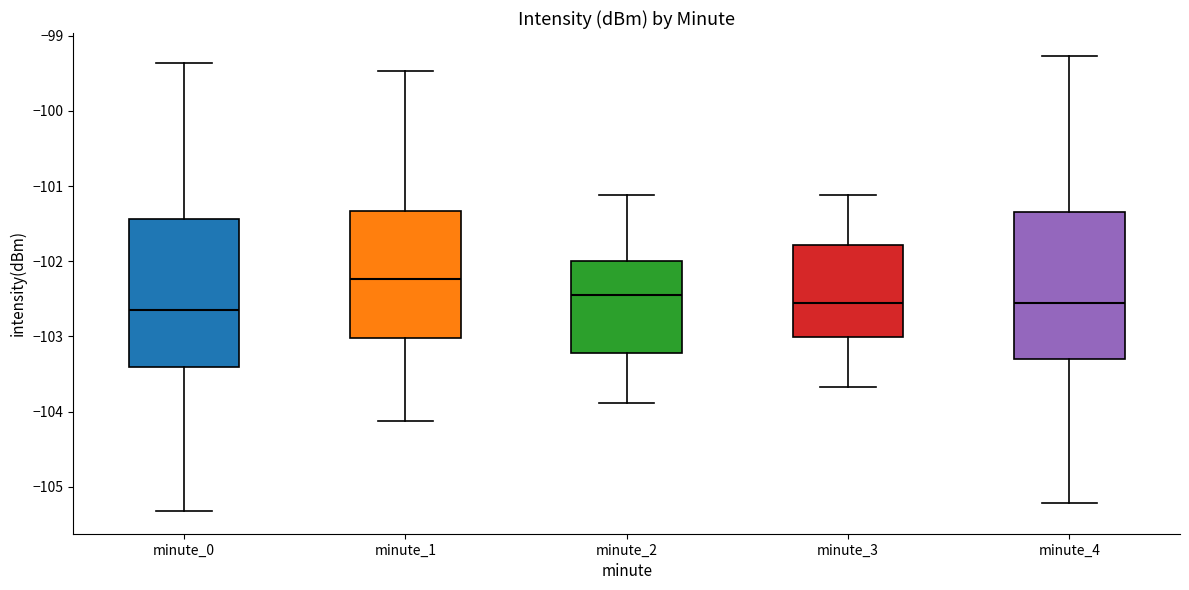

Where does the lower whisker of the box for minute_0 end on the y-axis? The values are not printed on the chart, so give them approximately, as read against the axis.

-105.3